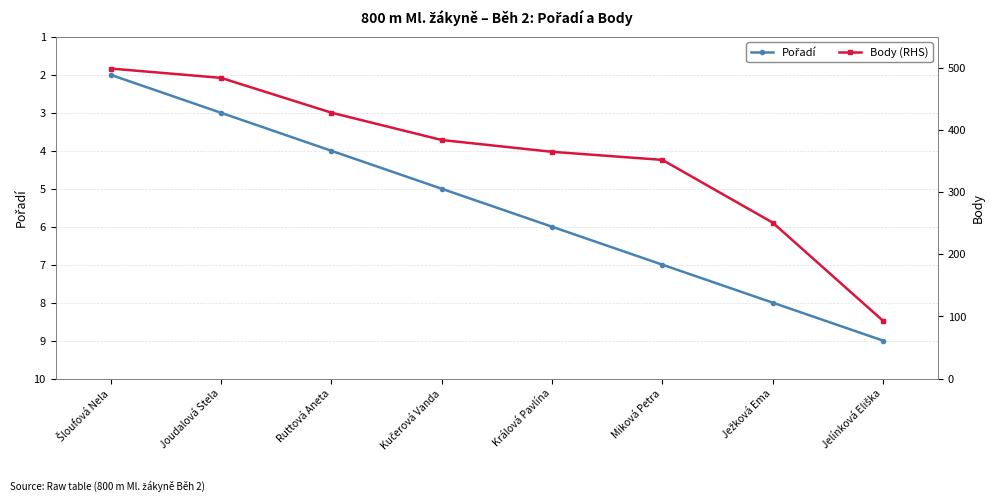

Reading left to right, what are all the values shown in this chart?

Pořadí: 2	3	4	5	6	7	8	9
Body (RHS): 499	484	428	384	365	352	251	93